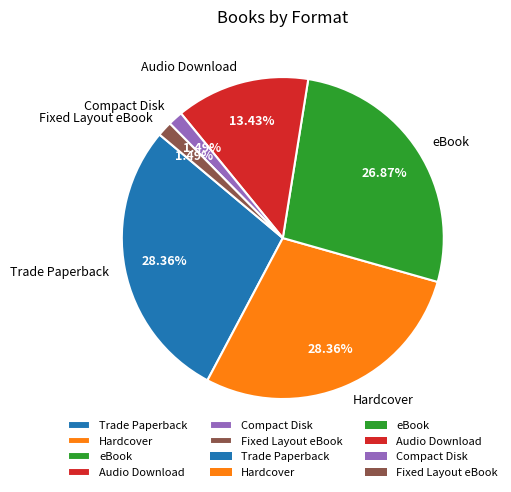

To the nearest percent, what percentage of the pie is Hardcover?

28%